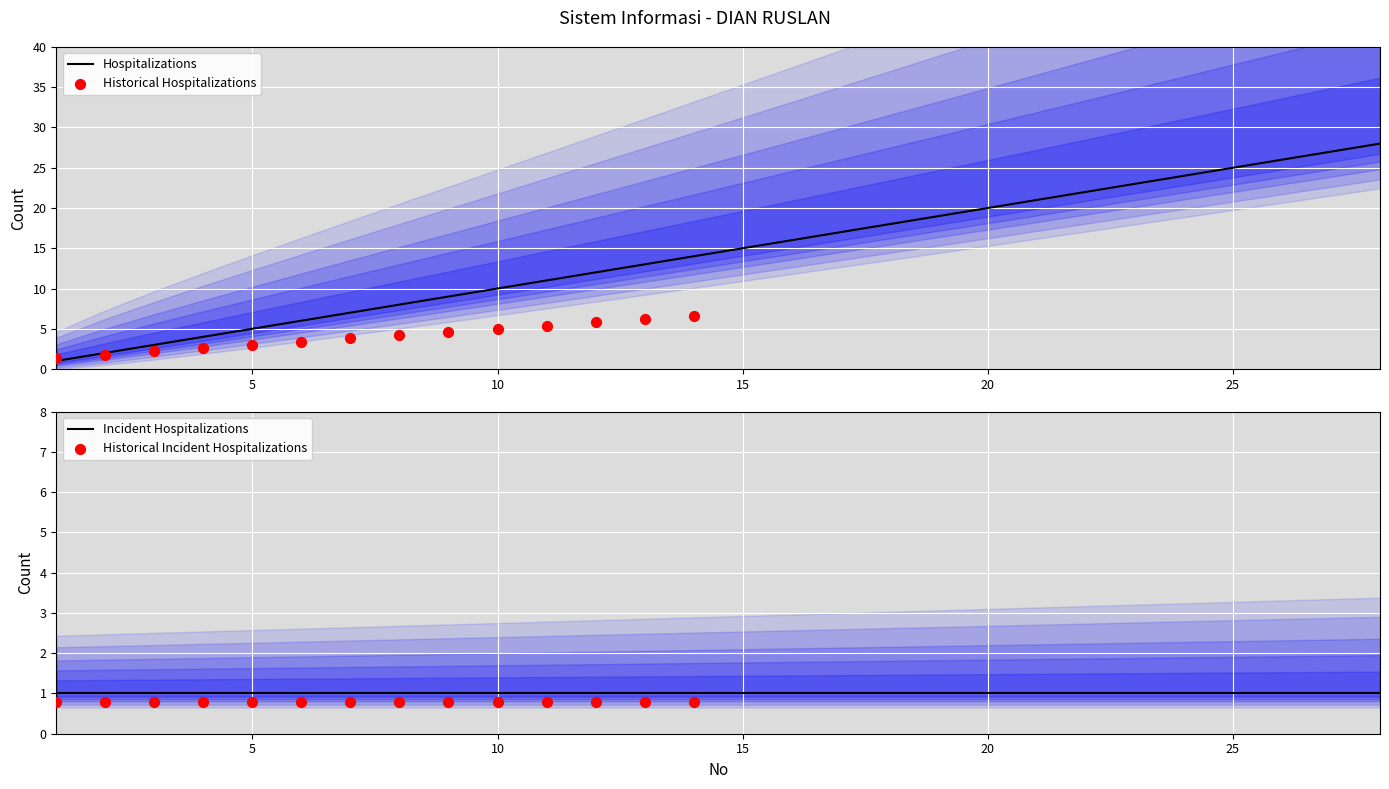

What is the change in value from 3 to 5?

+2